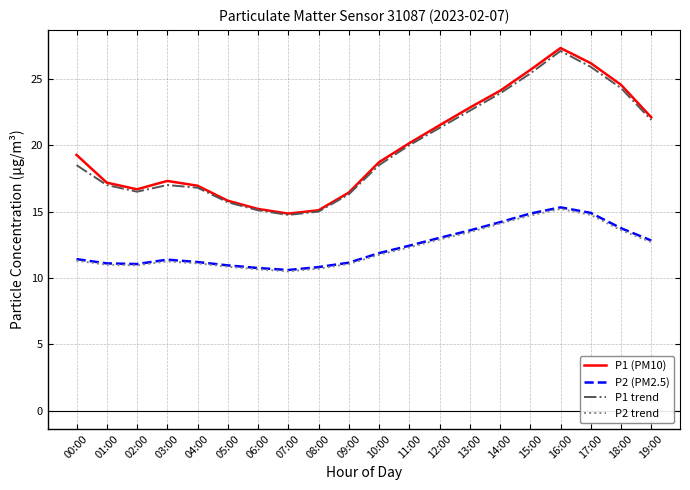

Which category has the lowest value in the P1 (PM10) series?

07:00